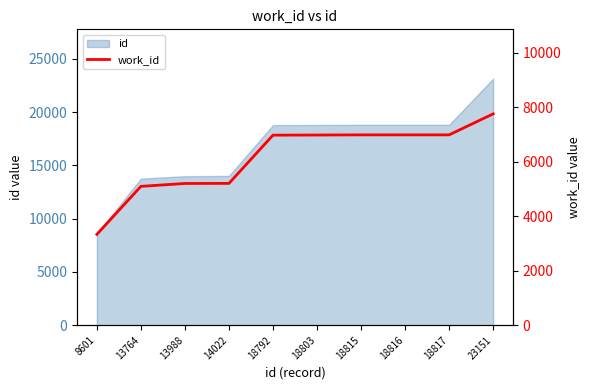

What is the average value?

6147